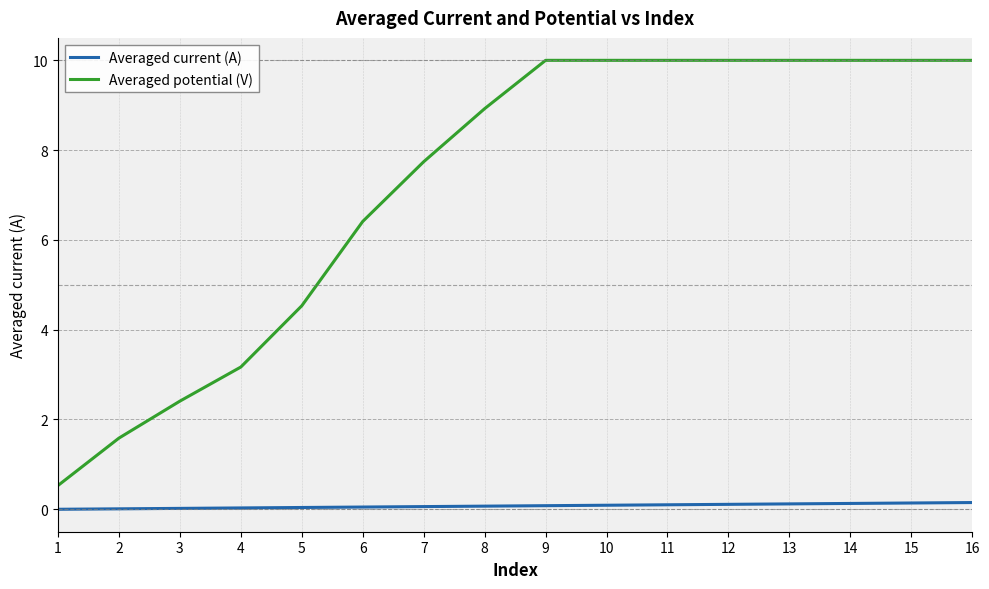

What is the approximate value of Averaged potential (V) at 1?

0.5